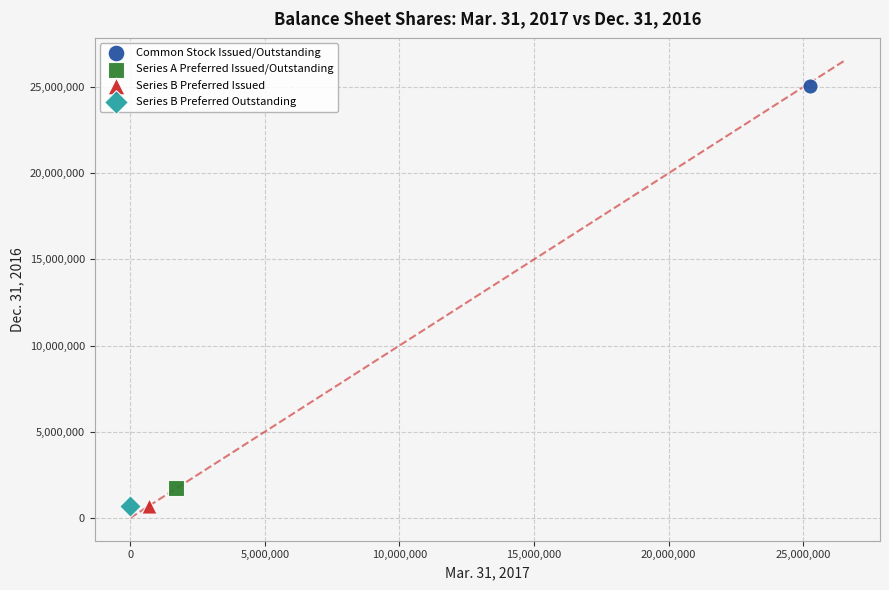

What are all the series names shown in the legend?

Common Stock Issued/Outstanding, Series A Preferred Issued/Outstanding, Series B Preferred Issued, Series B Preferred Outstanding